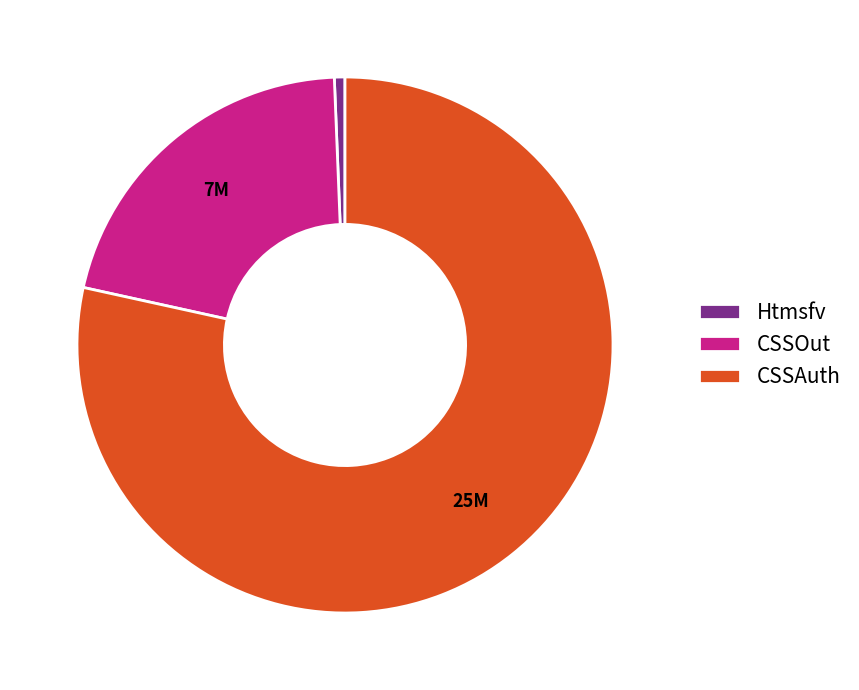

Rank the categories by value from highest to lowest.

CSSAuth, CSSOut, Htmsfv